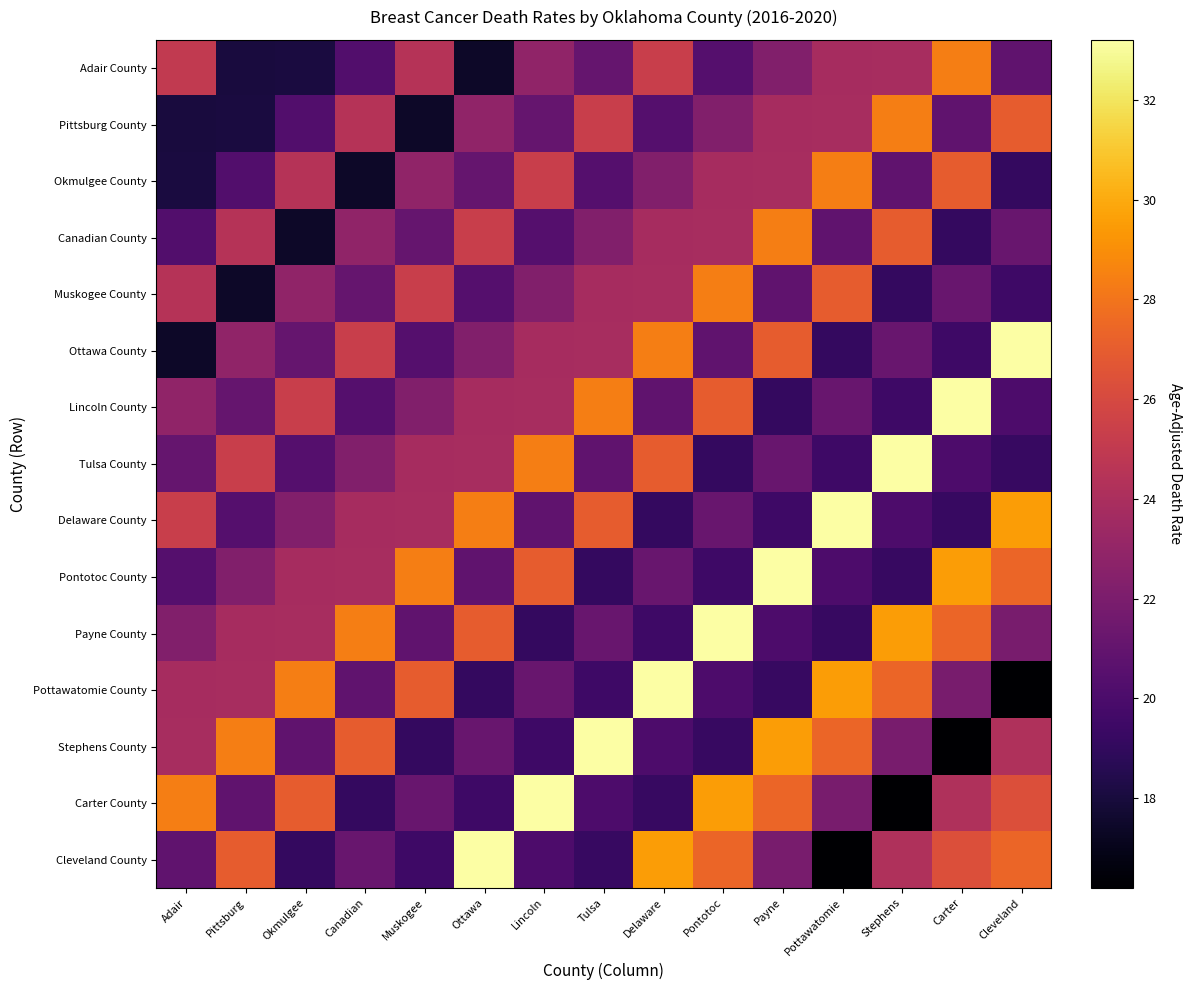

Count the number of categories in the chart.

15